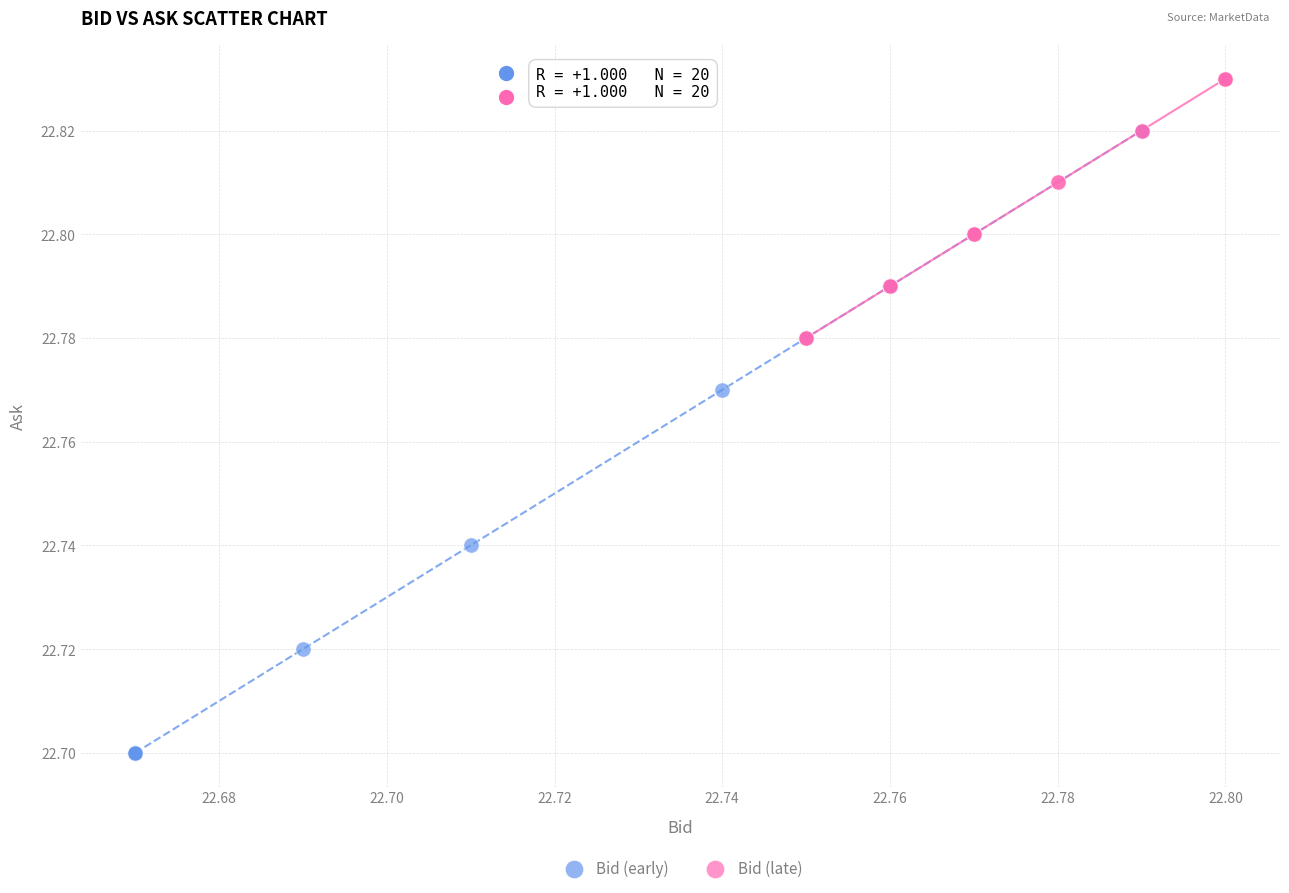

Which series contains the lowest Y value?

Bid (early)